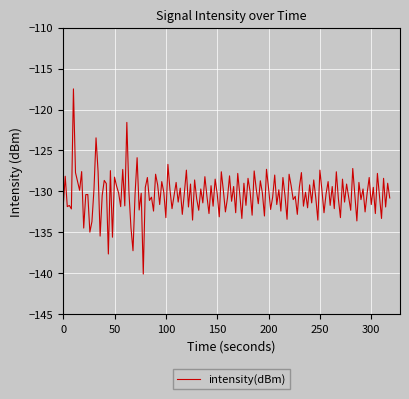

What is the greatest value displayed?

-117.5